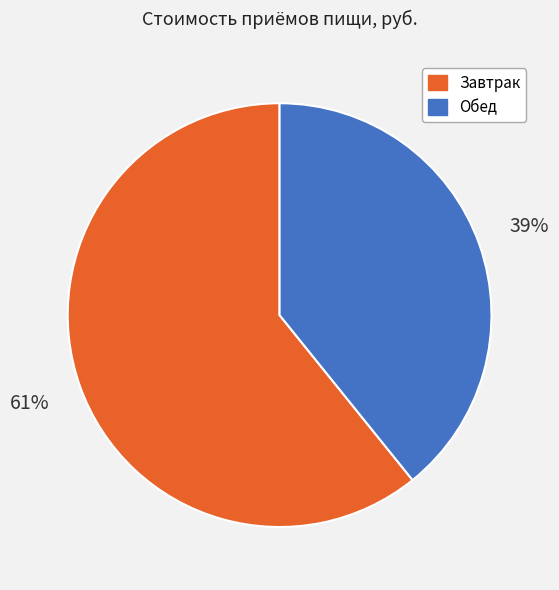

Which has a higher value, Завтрак or Обед?

Завтрак